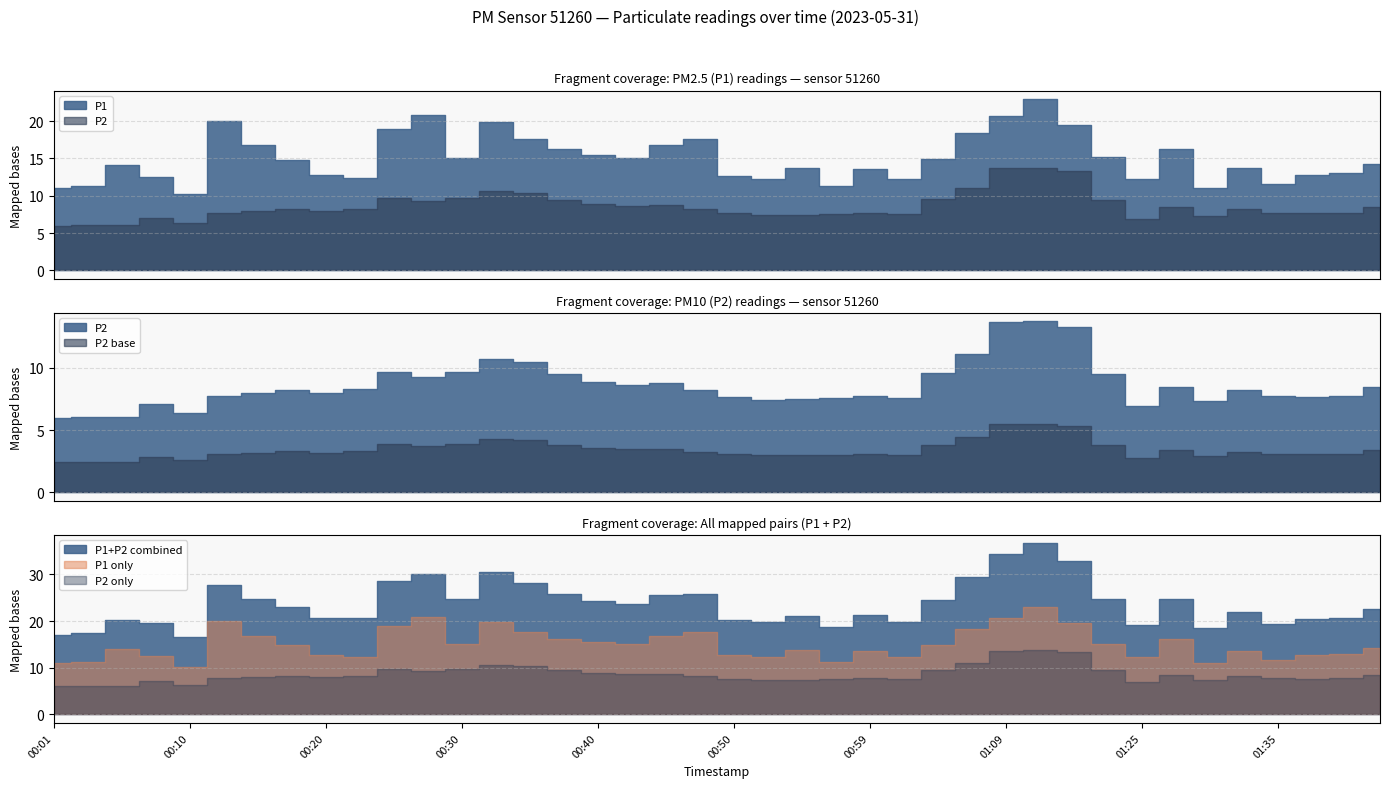

Which has a higher value, 00:59 or 01:43?

01:43